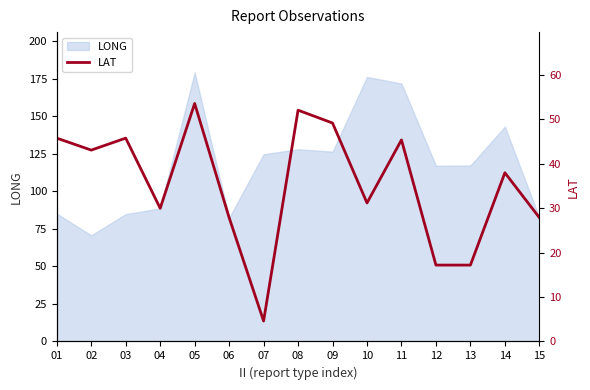

The value of LONG at 13 is 187.5. True or false?

False